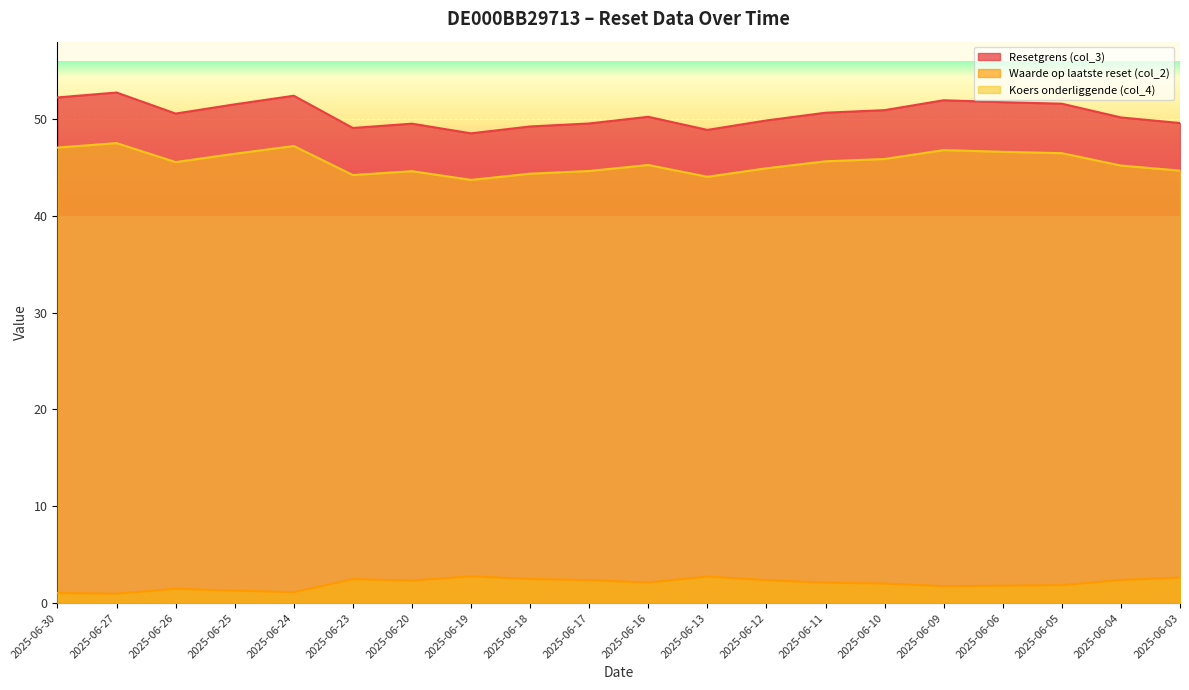

Reading left to right, extract all data points from this chart.

Resetgrens (col_3): 2025-06-30=52.2	2025-06-27=52.7	2025-06-26=50.6	2025-06-25=51.5	2025-06-24=52.4	2025-06-23=49.1	2025-06-20=49.5	2025-06-19=48.5	2025-06-18=49.2	2025-06-17=49.5	2025-06-16=50.2	2025-06-13=48.9	2025-06-12=49.9	2025-06-11=50.7	2025-06-10=50.9	2025-06-09=51.9	2025-06-06=51.7	2025-06-05=51.6	2025-06-04=50.2	2025-06-03=49.6
Waarde op laatste reset (col_2): 2025-06-30=1.0	2025-06-27=1.0	2025-06-26=1.5	2025-06-25=1.3	2025-06-24=1.1	2025-06-23=2.5	2025-06-20=2.3	2025-06-19=2.8	2025-06-18=2.5	2025-06-17=2.4	2025-06-16=2.1	2025-06-13=2.7	2025-06-12=2.4	2025-06-11=2.1	2025-06-10=2.0	2025-06-09=1.8	2025-06-06=1.8	2025-06-05=1.9	2025-06-04=2.4	2025-06-03=2.6
Koers onderliggende (col_4): 2025-06-30=47.1	2025-06-27=47.5	2025-06-26=45.6	2025-06-25=46.4	2025-06-24=47.2	2025-06-23=44.2	2025-06-20=44.6	2025-06-19=43.7	2025-06-18=44.4	2025-06-17=44.6	2025-06-16=45.3	2025-06-13=44.0	2025-06-12=44.9	2025-06-11=45.6	2025-06-10=45.9	2025-06-09=46.8	2025-06-06=46.6	2025-06-05=46.5	2025-06-04=45.2	2025-06-03=44.7